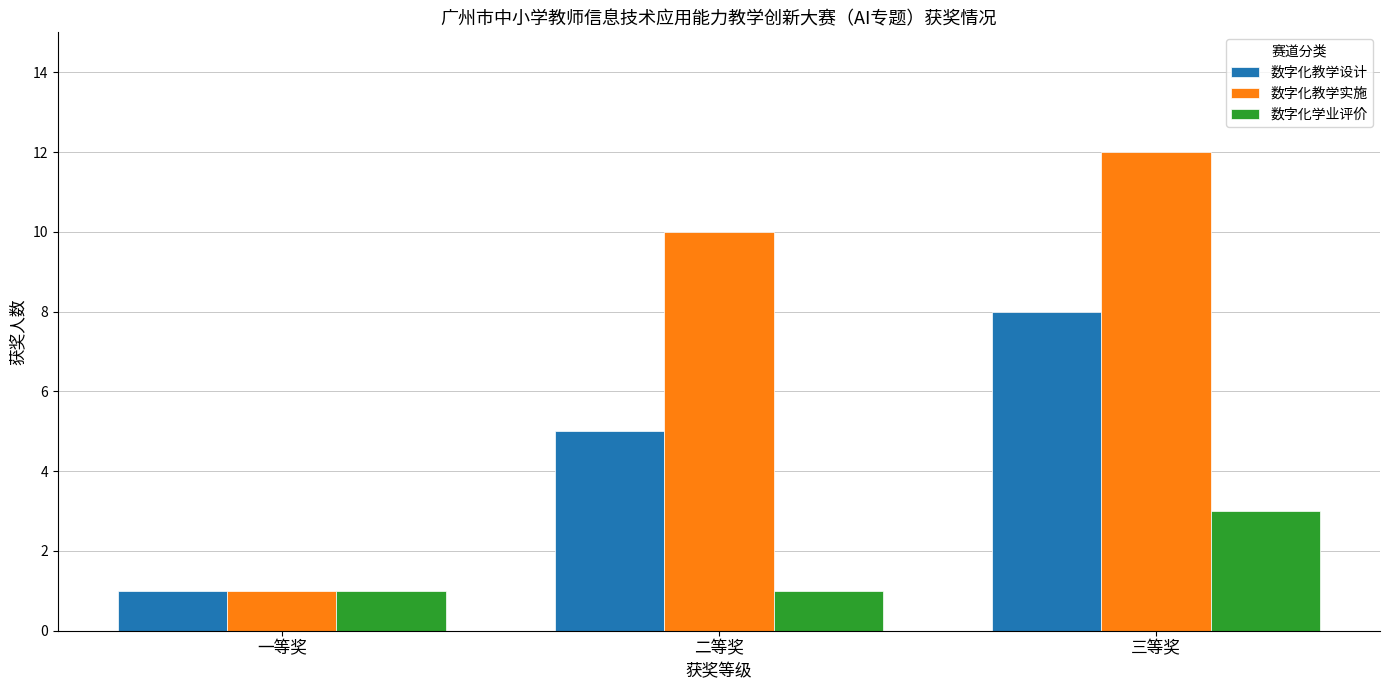

Reading left to right, extract all data points from this chart.

数字化教学设计: 1	5	8
数字化教学实施: 1	10	12
数字化学业评价: 1	1	3